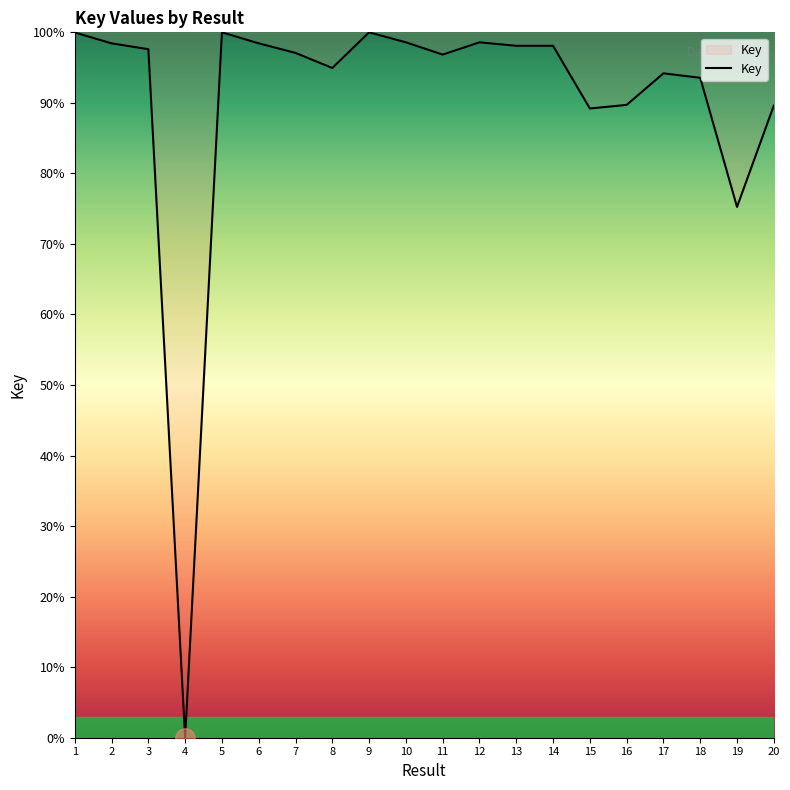

Is this an area chart (filled region under the line)?

No